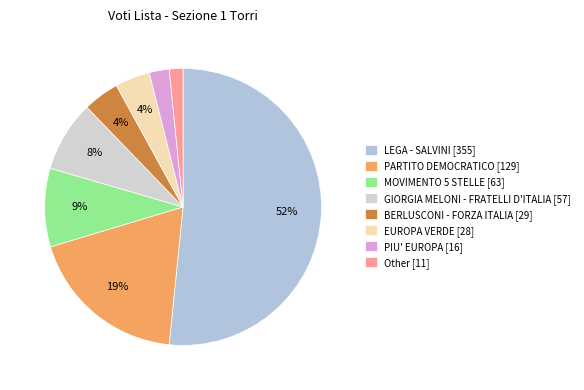

What percentage do PARTITO DEMOCRATICO and Other together represent?

20.3%